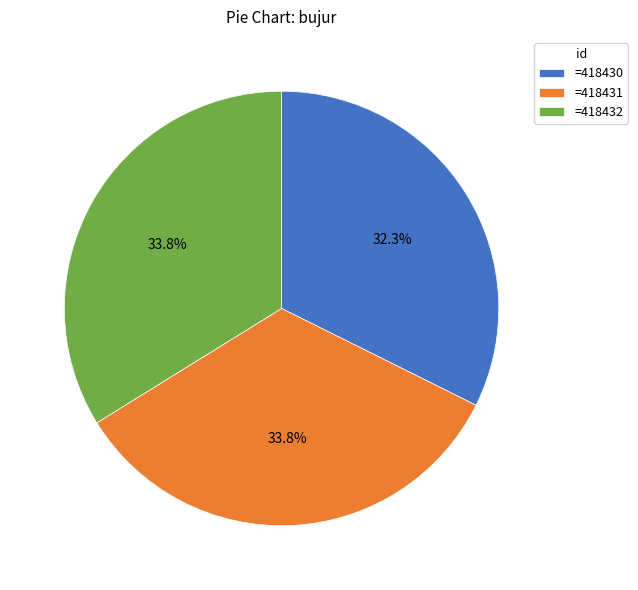

Is there any slice that represents more than half of the pie?

No